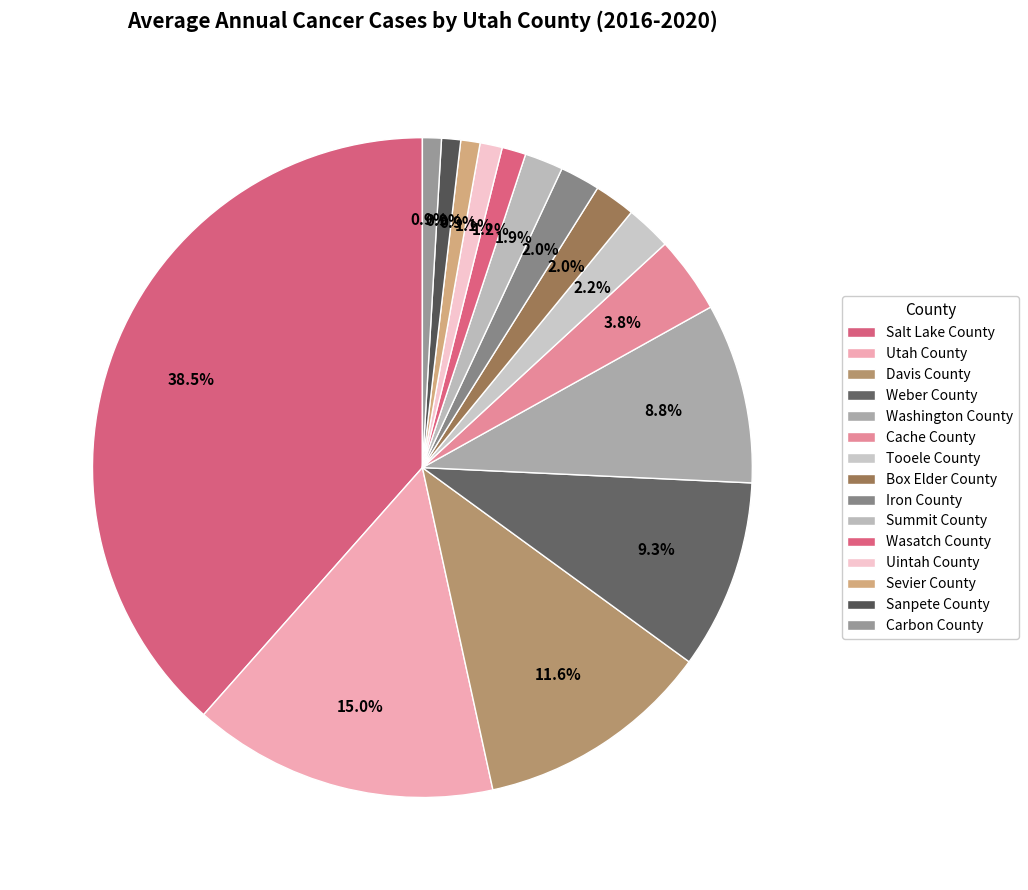

What is the smallest slice in the pie chart?

Carbon County